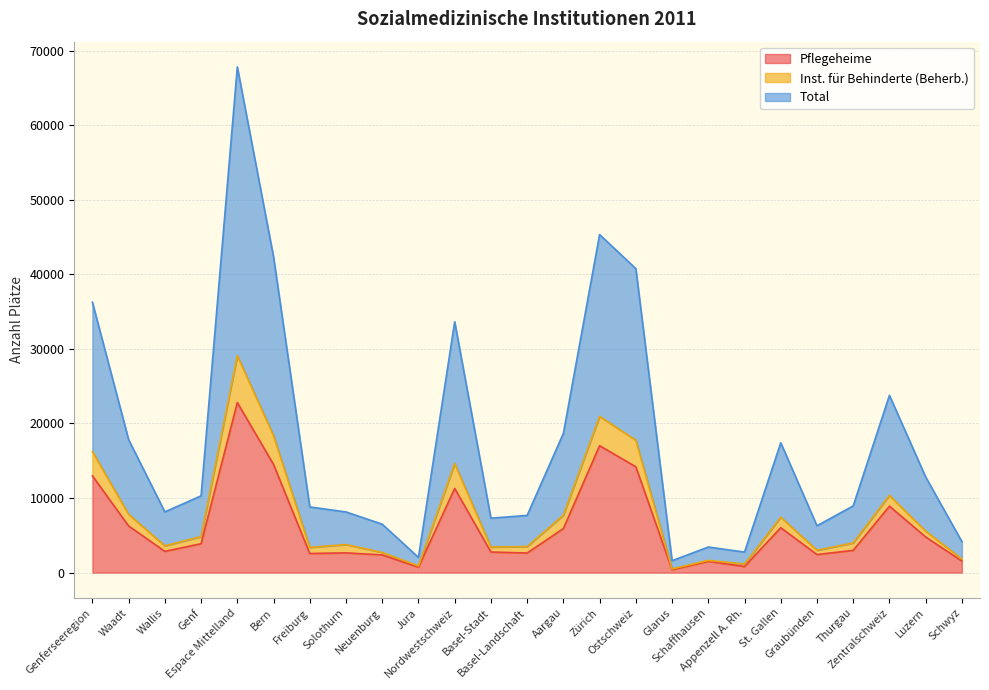

How many data points does each series have?

25